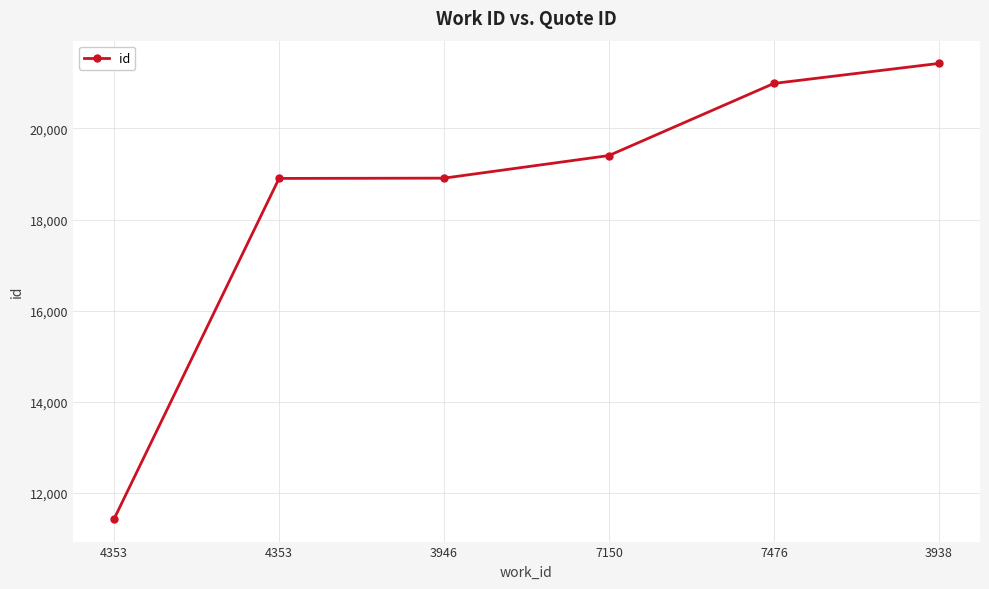

The chart shows a value of 30645 at 3938. True or false?

False